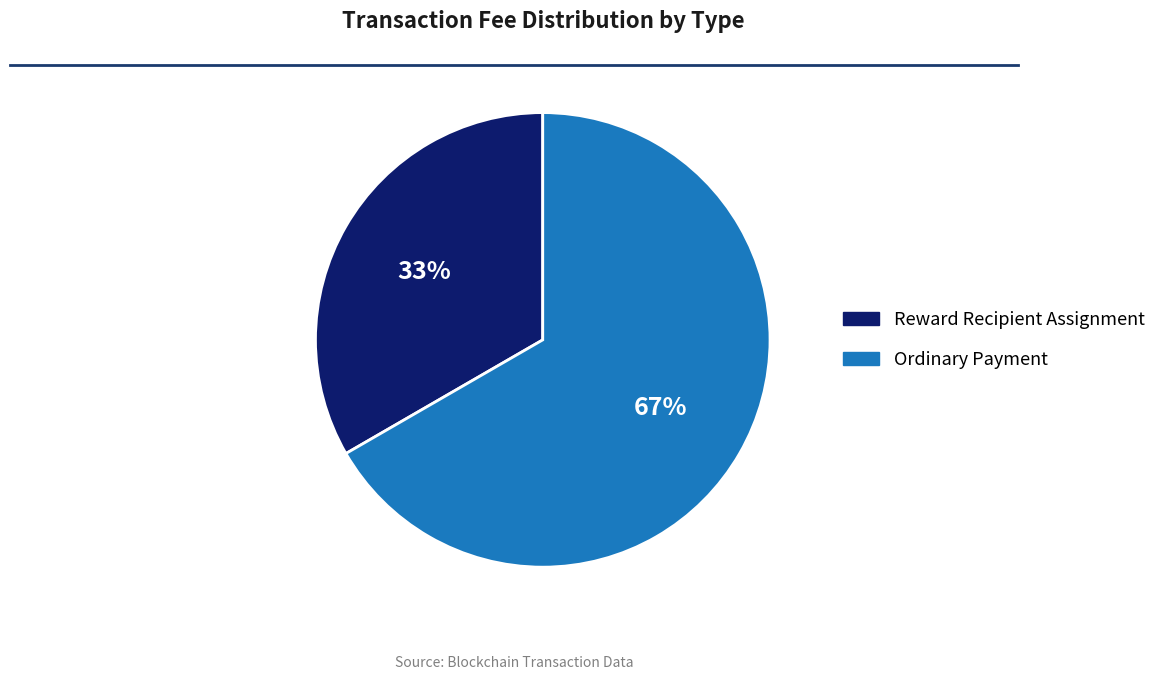

True or false: Reward Recipient Assignment accounts for 33% of the total.

True